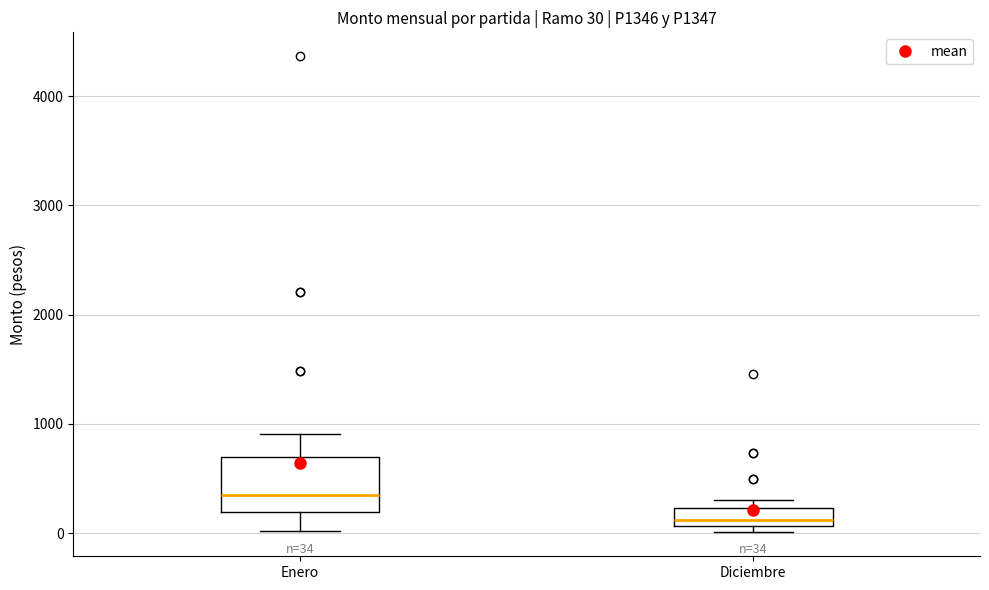

Comparing the boxes themselves (not the whiskers), which one is the tallest?

Enero